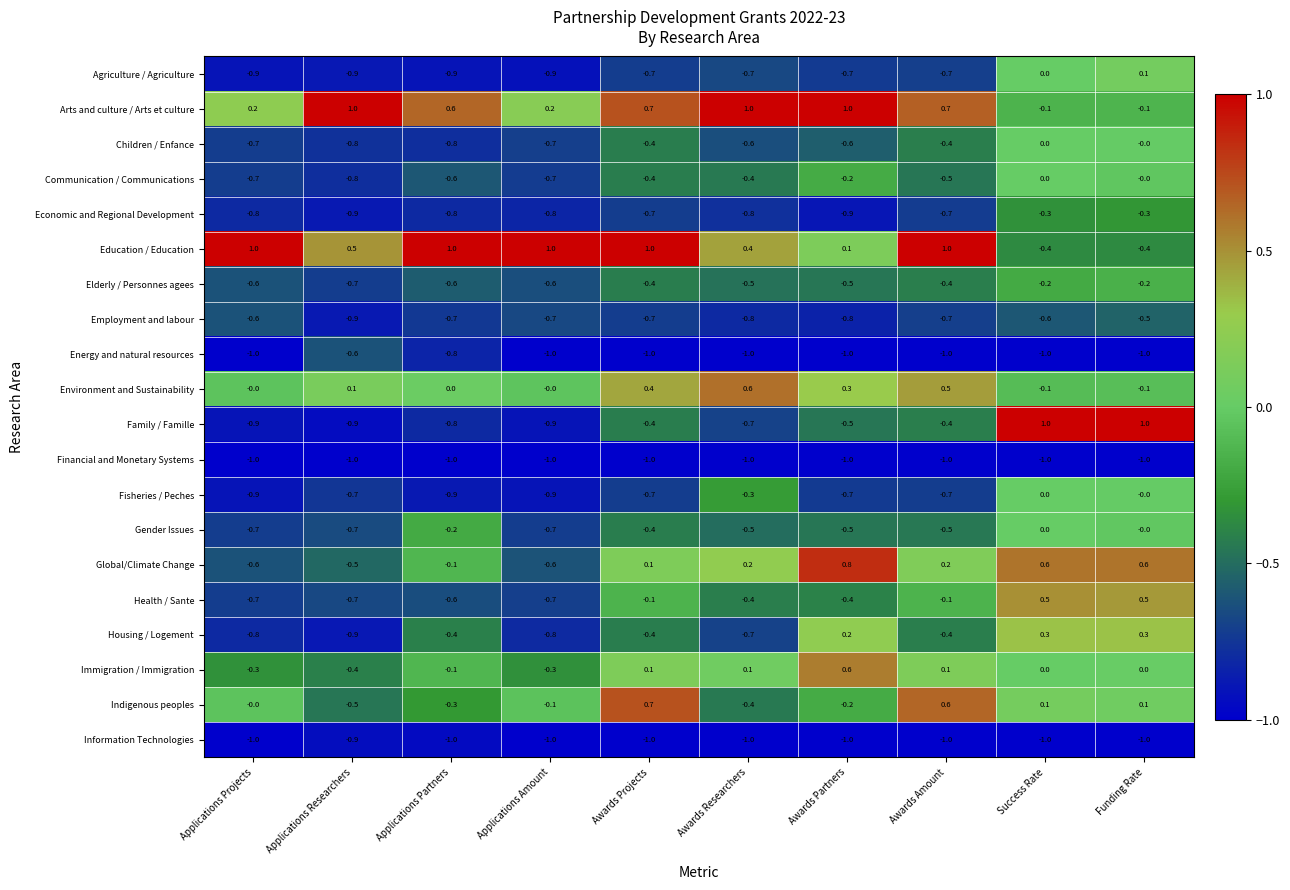

Which series has the widest spread of values?

Family / Famille